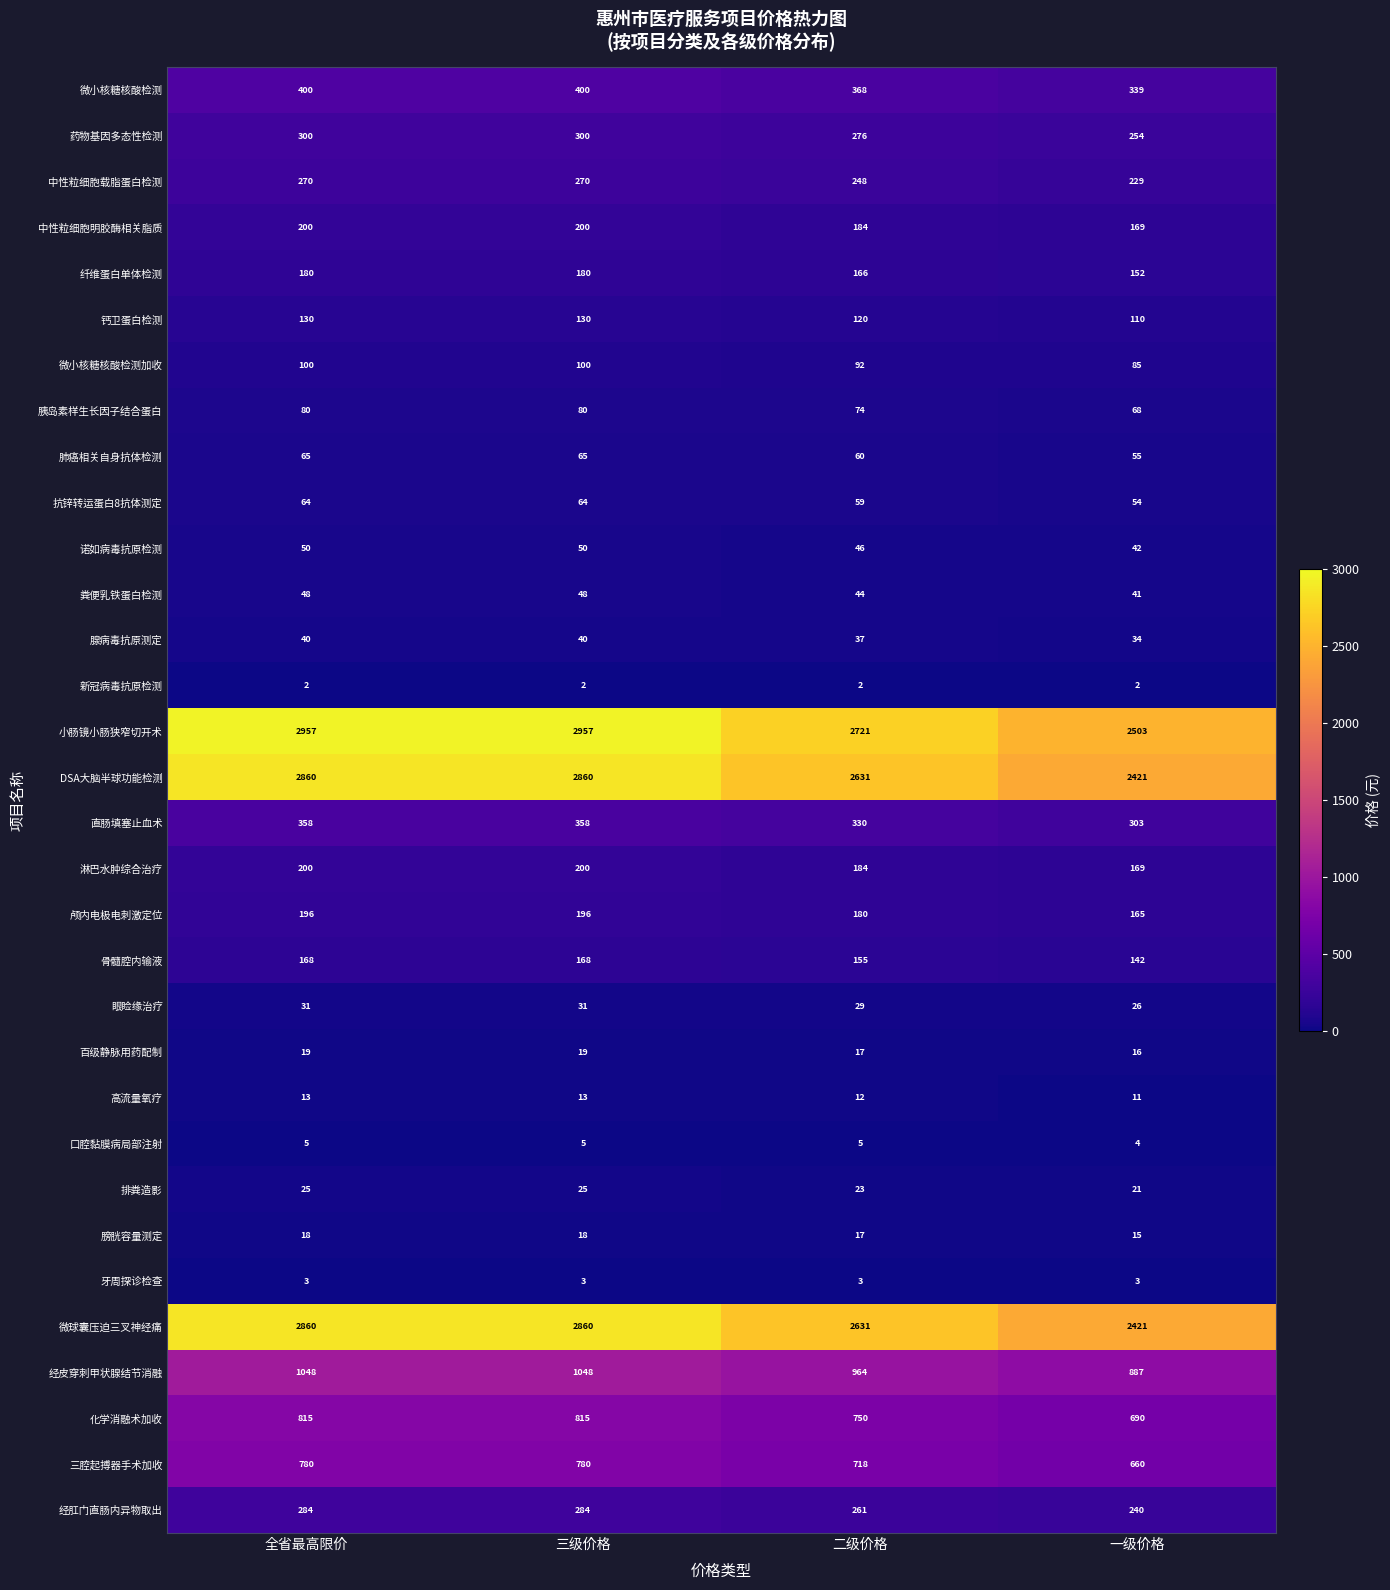

What is the spread (max minus min) of values at 一级价格?

2501